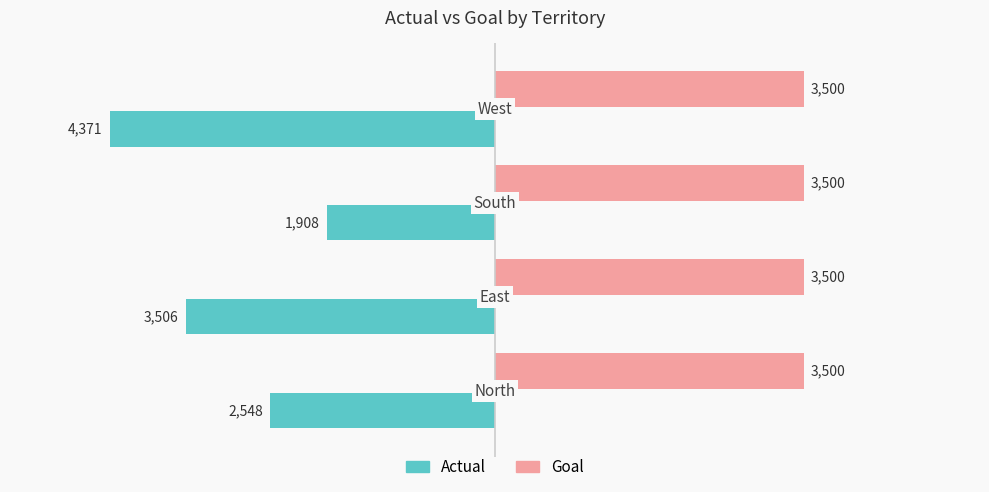

List the series in order of their peak value, highest first.

Goal, Actual